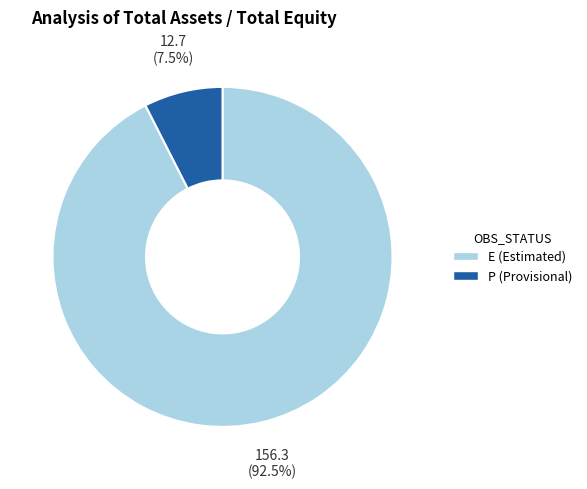

How many segments does this pie chart have?

2